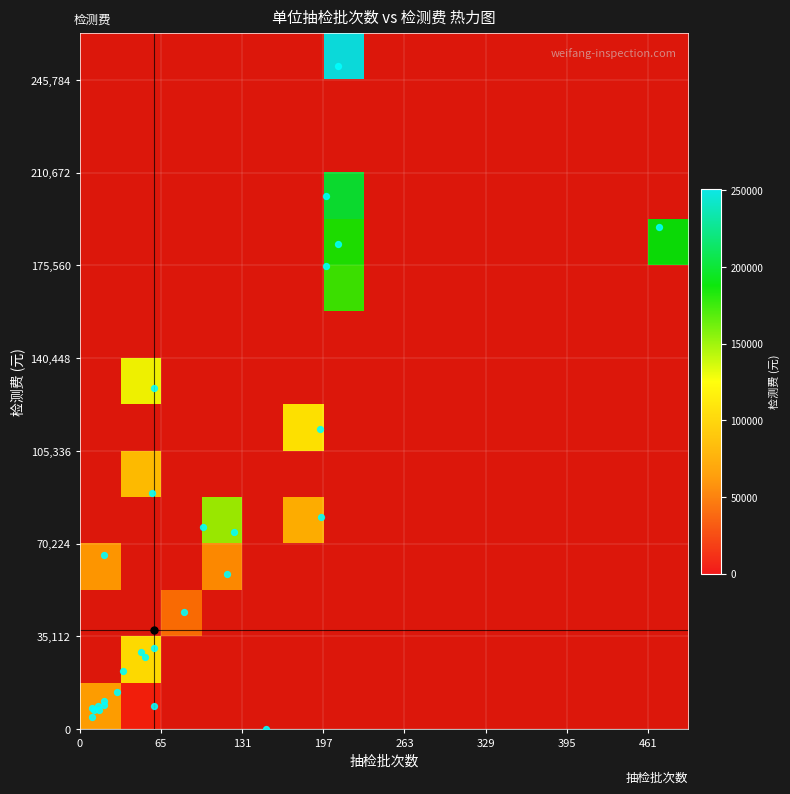

The value of 潍坊市食品药品监督管理局_8 at 抽检批次数 is 292. True or false?

False